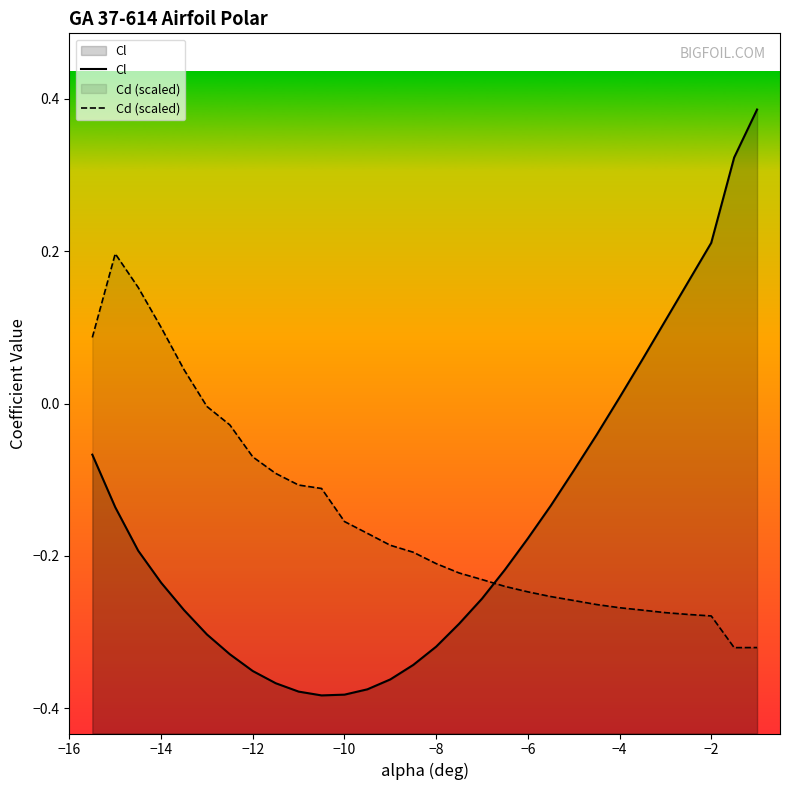

Reading left to right, transcribe all the data shown in this chart.

Cl: -0.1	-0.1	-0.2	-0.2	-0.3	-0.3	-0.3	-0.4	-0.4	-0.4	-0.4	-0.4	-0.4	-0.4	-0.3	-0.3	-0.3	-0.3	-0.2	-0.2	-0.1	-0.1	-0.0	0.0	0.1	0.1	0.2	0.2	0.3	0.4
Cd (scaled): 0.1	0.2	0.2	0.1	0.0	-0.0	-0.0	-0.1	-0.1	-0.1	-0.1	-0.2	-0.2	-0.2	-0.2	-0.2	-0.2	-0.2	-0.2	-0.2	-0.3	-0.3	-0.3	-0.3	-0.3	-0.3	-0.3	-0.3	-0.3	-0.3